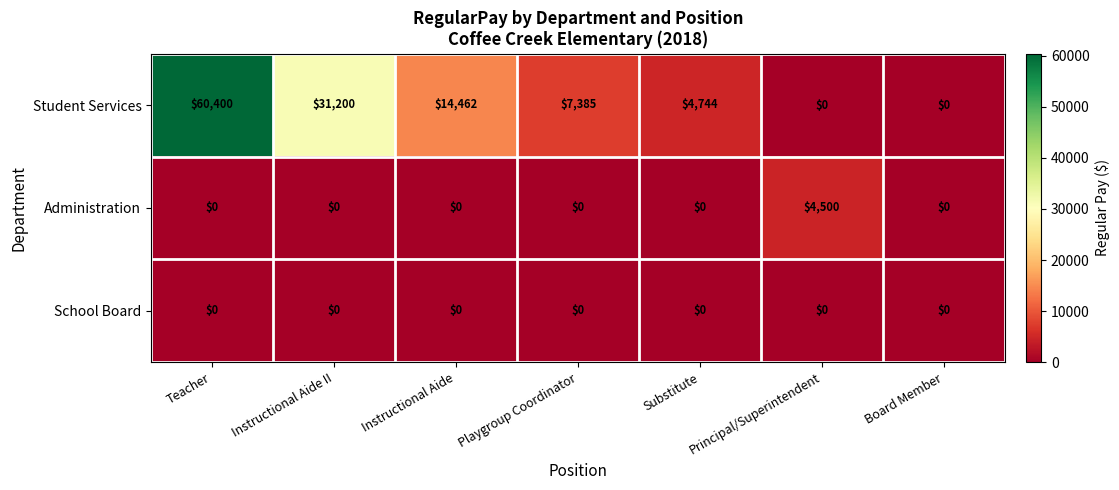

What is the difference between the Student Services values at Instructional Aide II and Principal/Superintendent?

31200